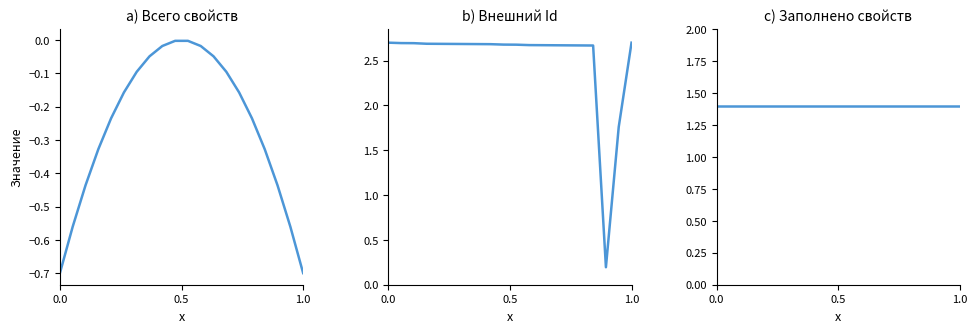

True or false: Заполнено свойств has a value of 0.3 at 18.

False